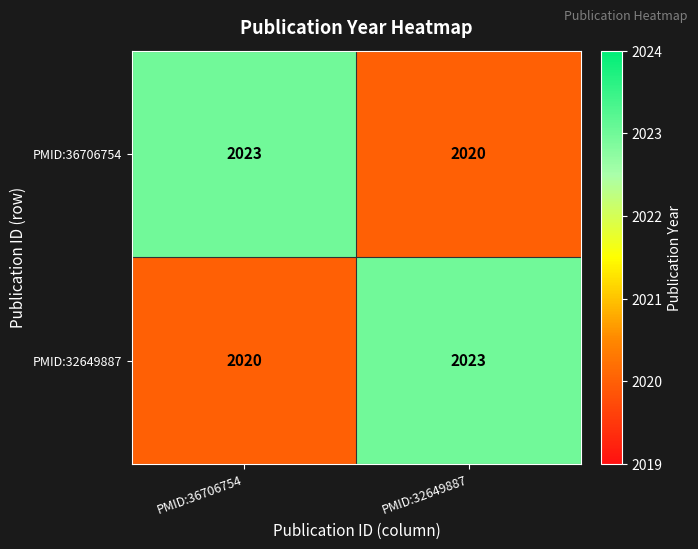

At PMID:32649887, list the series in order from largest to smallest.

PMID:32649887, PMID:36706754